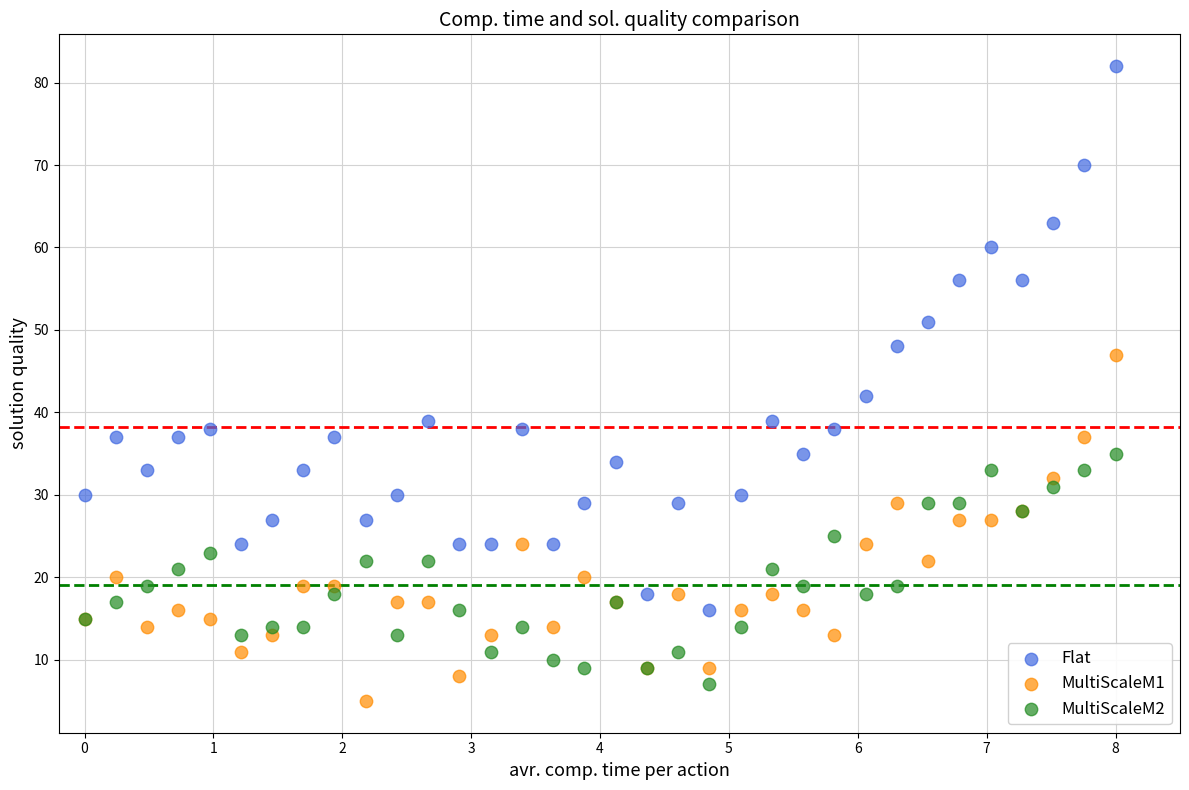

Which series reaches the maximum Y coordinate?

Flat